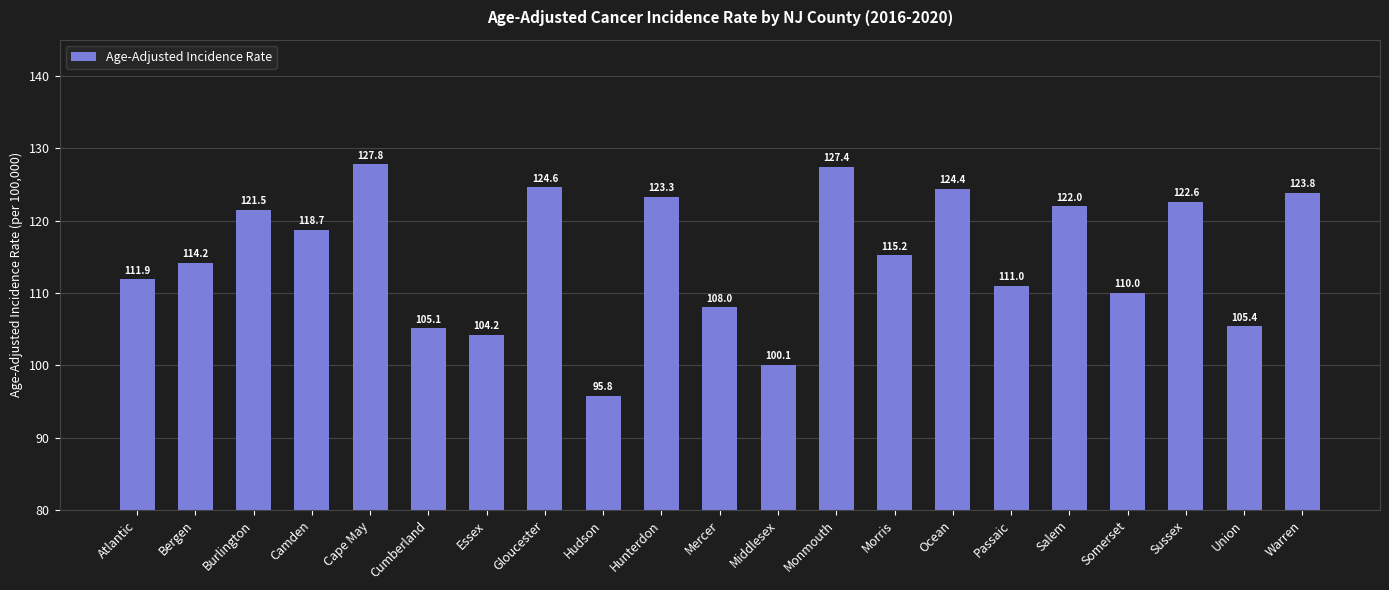

Reading left to right, what are all the values shown in this chart?

Atlantic=111.9	Bergen=114.2	Burlington=121.5	Camden=118.7	Cape May=127.8	Cumberland=105.1	Essex=104.2	Gloucester=124.6	Hudson=95.8	Hunterdon=123.3	Mercer=108.0	Middlesex=100.1	Monmouth=127.4	Morris=115.2	Ocean=124.4	Passaic=111.0	Salem=122.0	Somerset=110.0	Sussex=122.6	Union=105.4	Warren=123.8